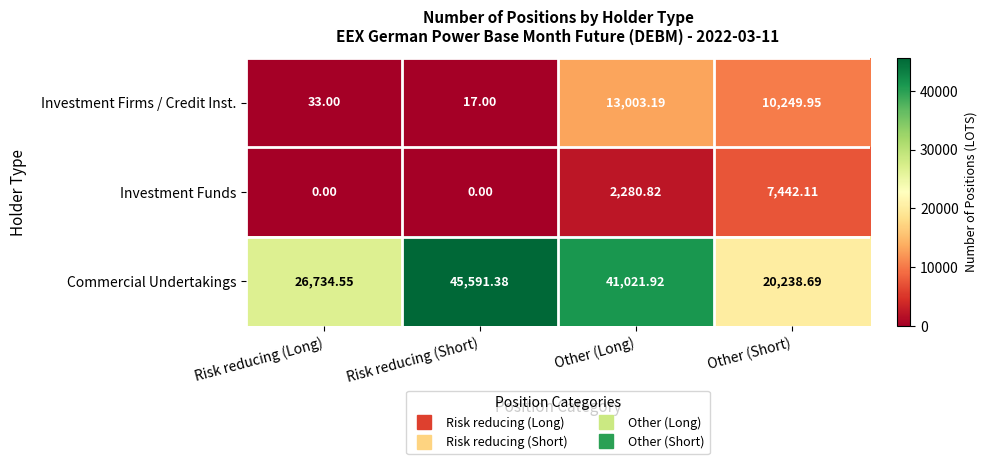

At which category is the sum across all series the highest?

Other (Long)